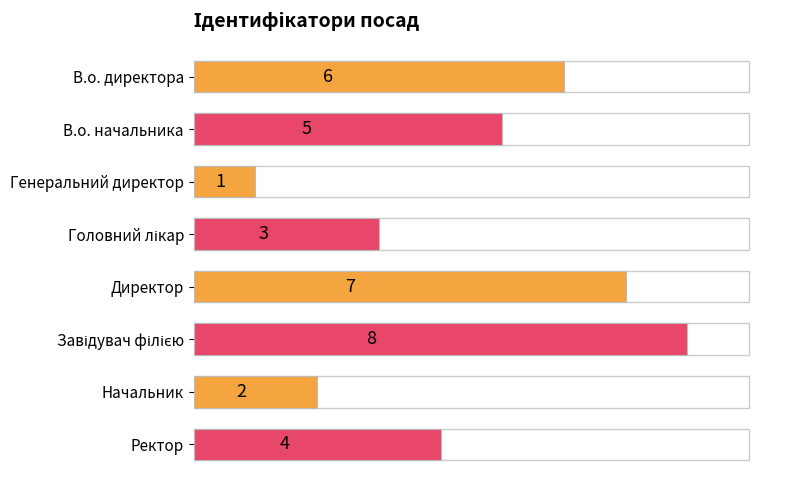

What is the ratio of the value at Начальник to the value at В.о. начальника?

0.4